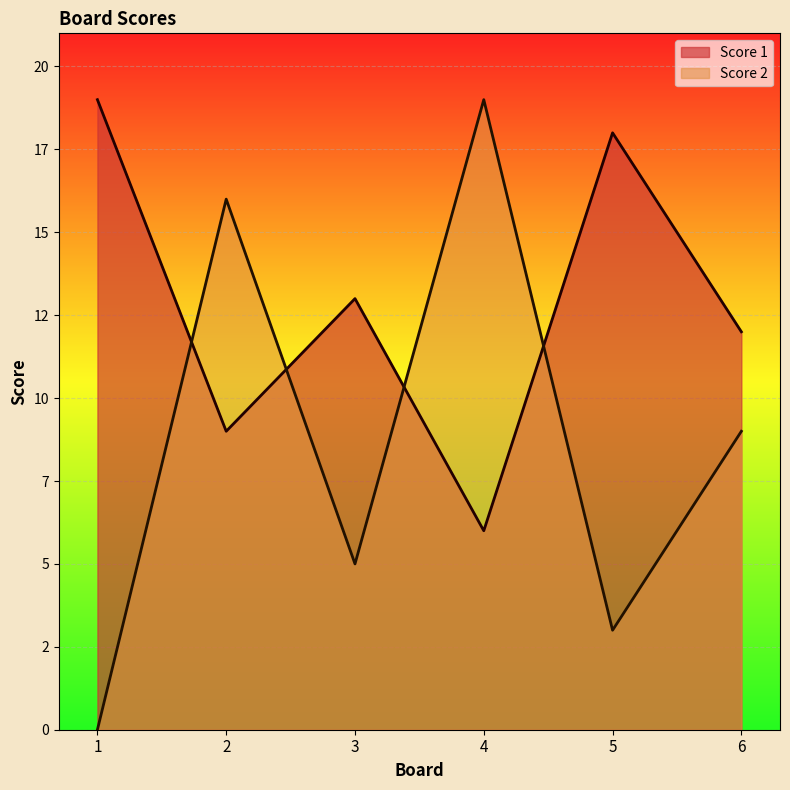

True or false: Score 2 has a value of 0 at 1.

True